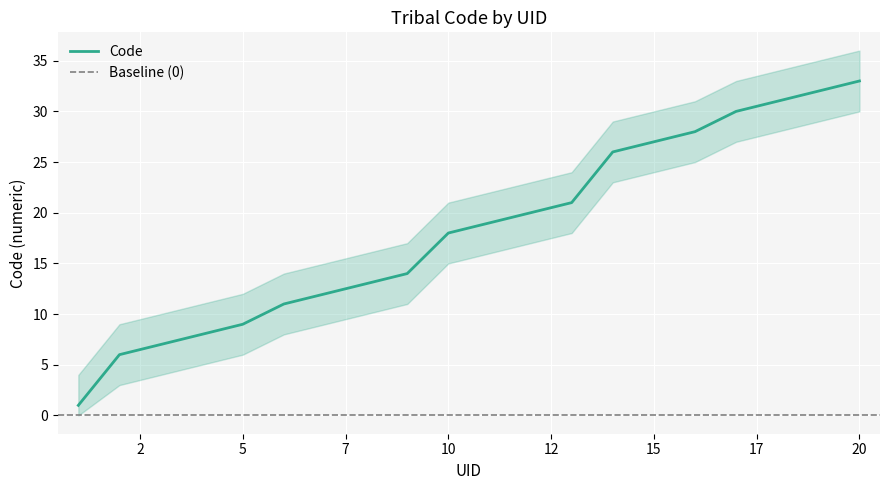

The Code series shows 27 at 15. True or false?

True